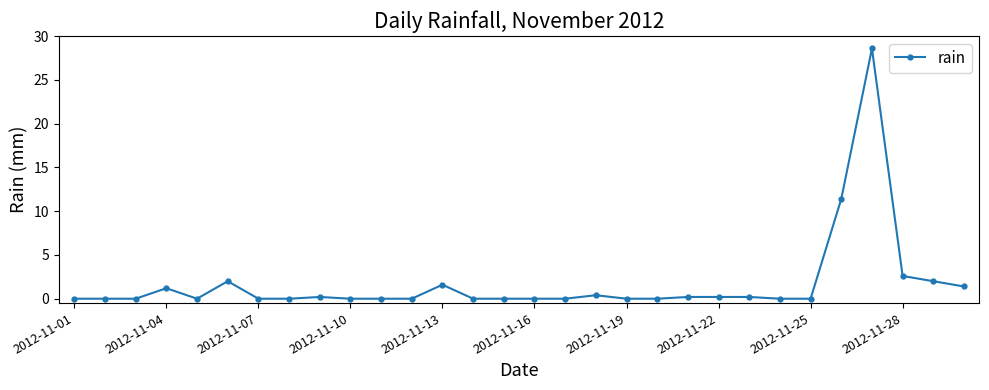

True or false: there are more than 1 points higher than both neighbors.

True